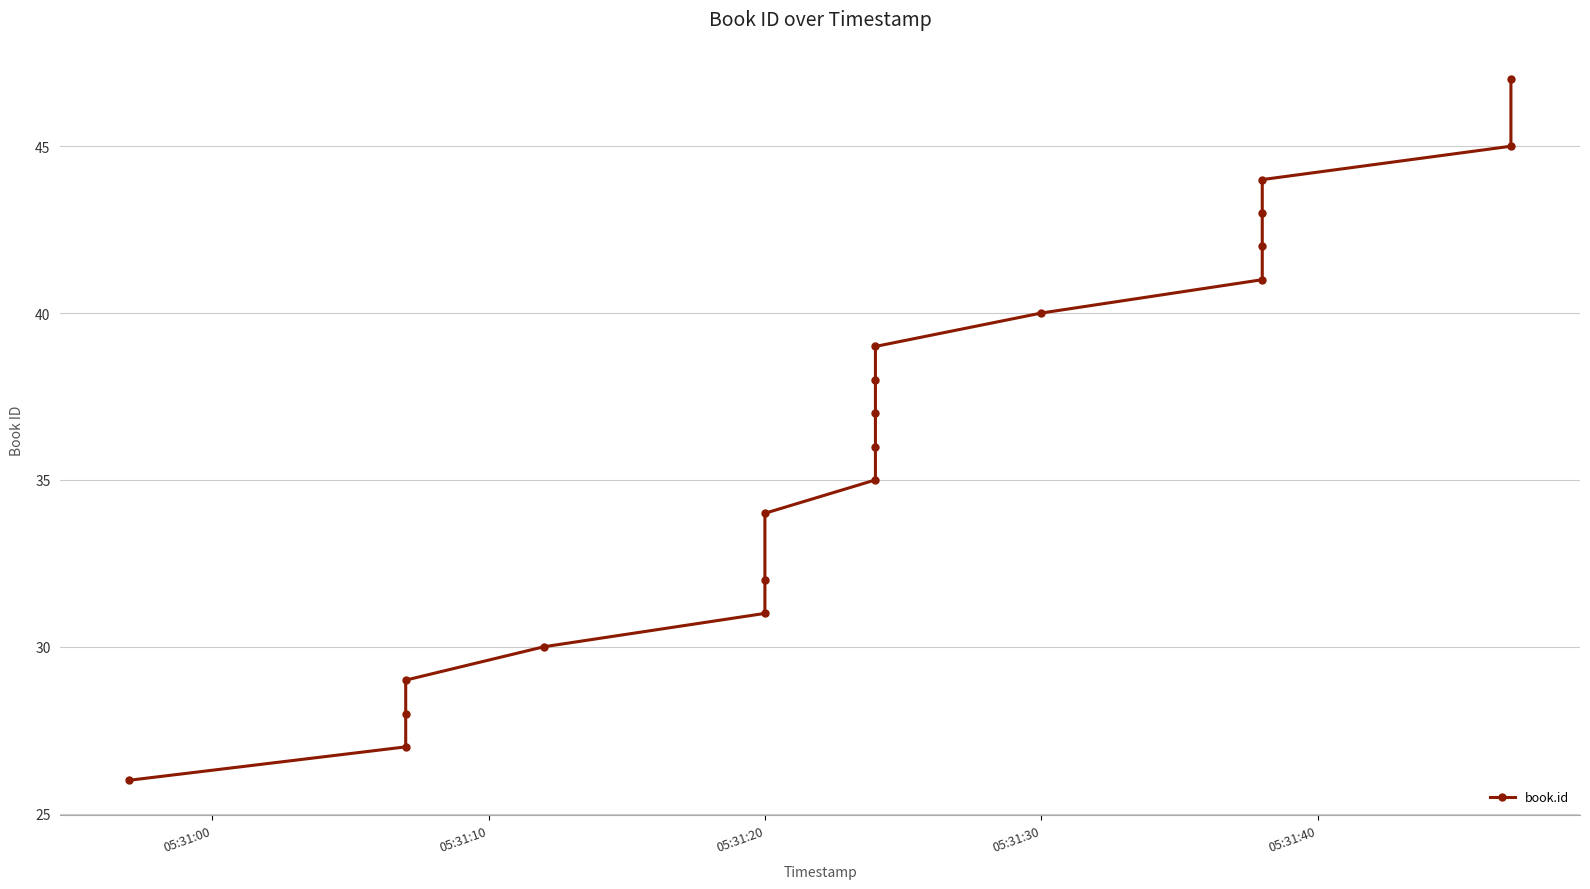

What is the minimum value shown in the chart?

26